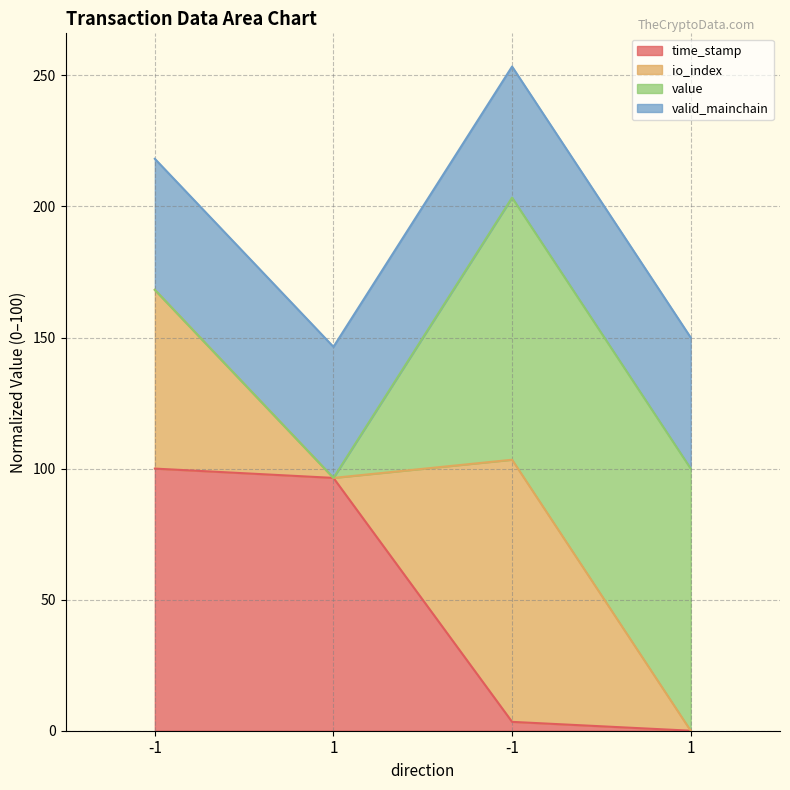

What are all the series names shown in the legend?

time_stamp, io_index, value, valid_mainchain